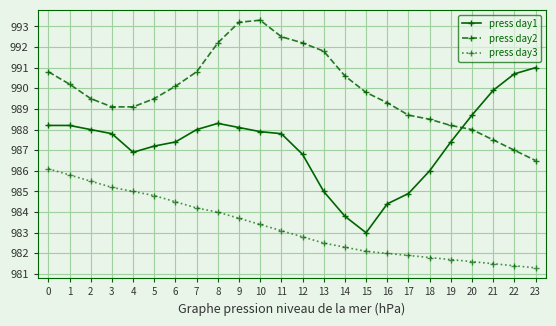

Which series has the largest range (max minus min)?

press day1